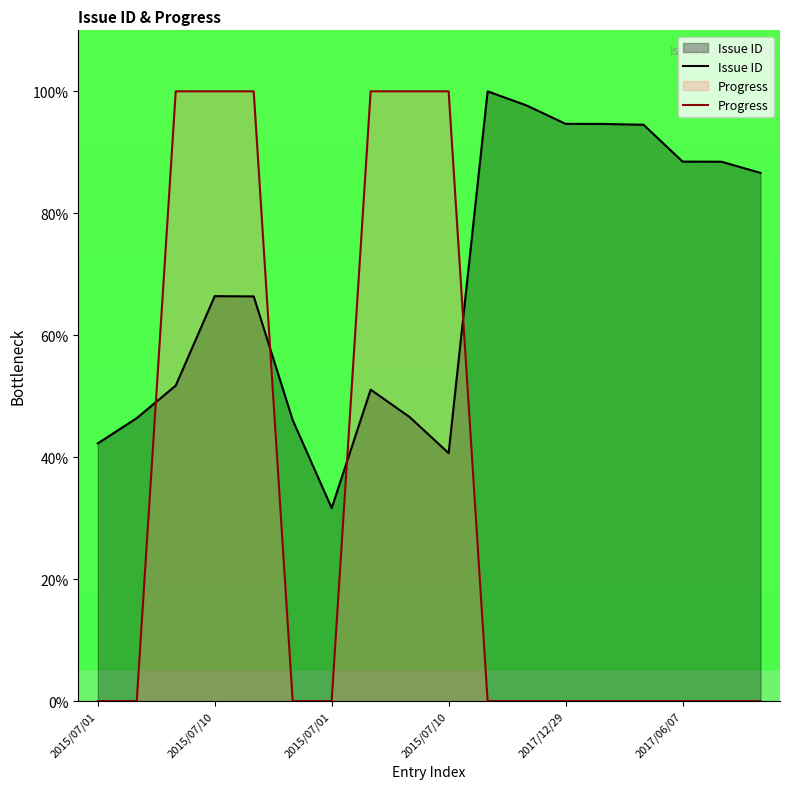

Which series has the largest total across all categories?

Issue ID